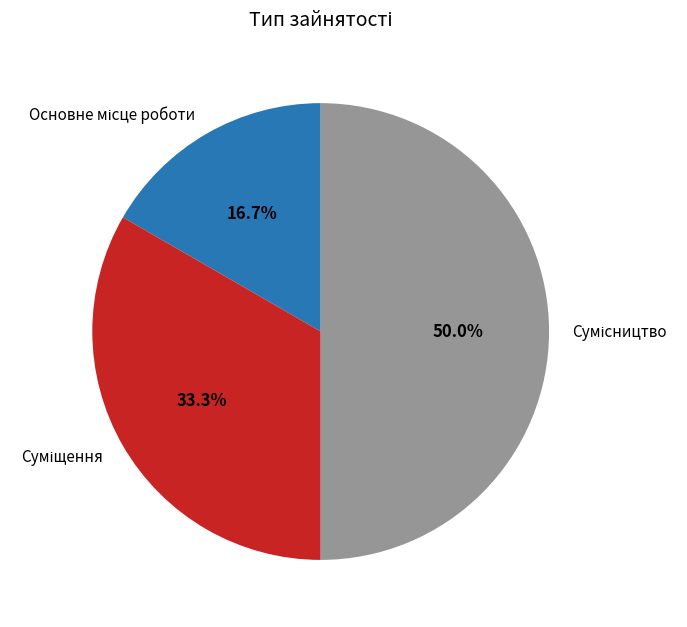

To the nearest percent, what is the difference between the Суміщення and Сумісництво slice percentages?

17%